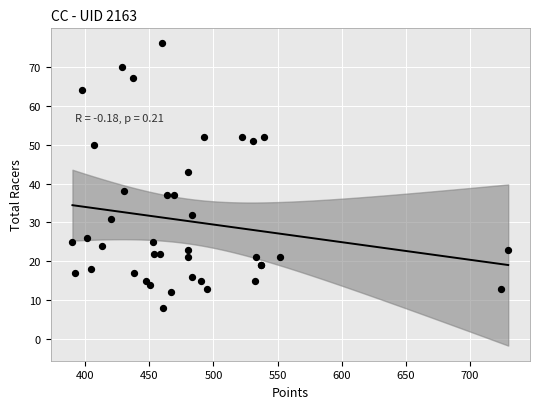

What Y value in the scatter plot is closest to 42?

43